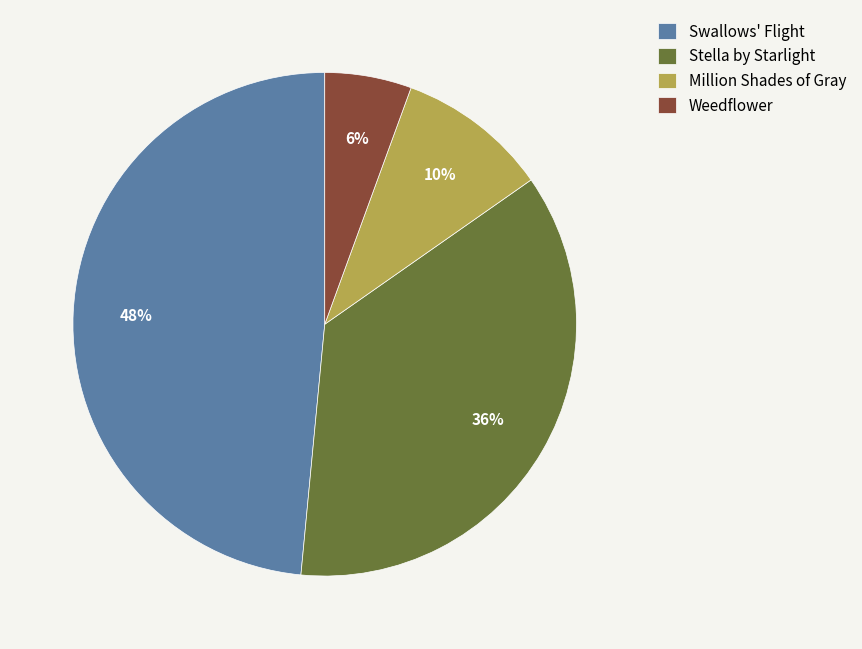

How many segments does this pie chart have?

4